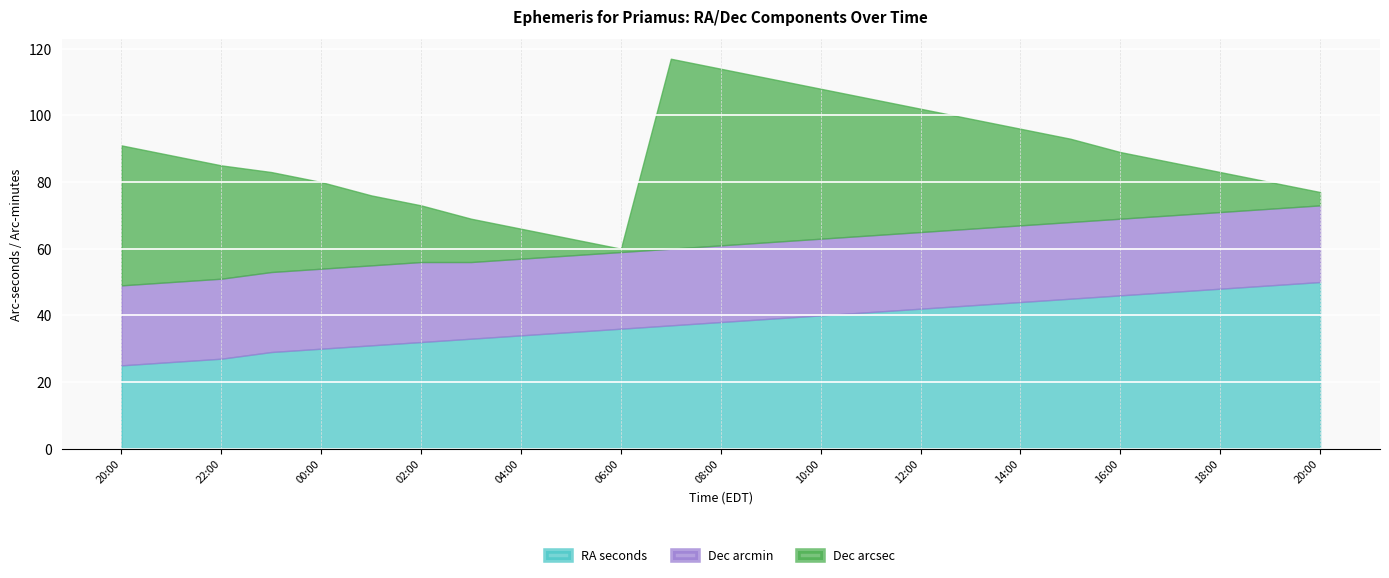

Reading right to left, extract all data points from this chart.

RA seconds: 50	49	48	47	46	45	44	43	42	41	40	39	38	37	36	35	34	33	32	31	30	29	27	26	25
Dec arcmin: 23	23	23	23	23	23	23	23	23	23	23	23	23	23	23	23	23	23	24	24	24	24	24	24	24
Dec arcsec: 4	8	12	16	20	25	29	33	37	41	45	49	53	57	1	5	9	13	17	21	26	30	34	38	42